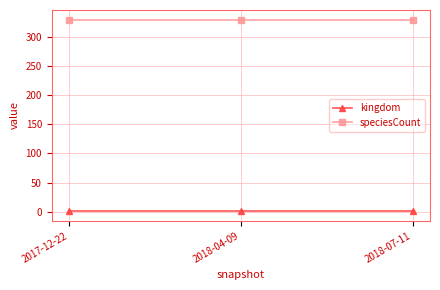

Rank the series by their maximum value, from highest to lowest.

speciesCount, kingdom